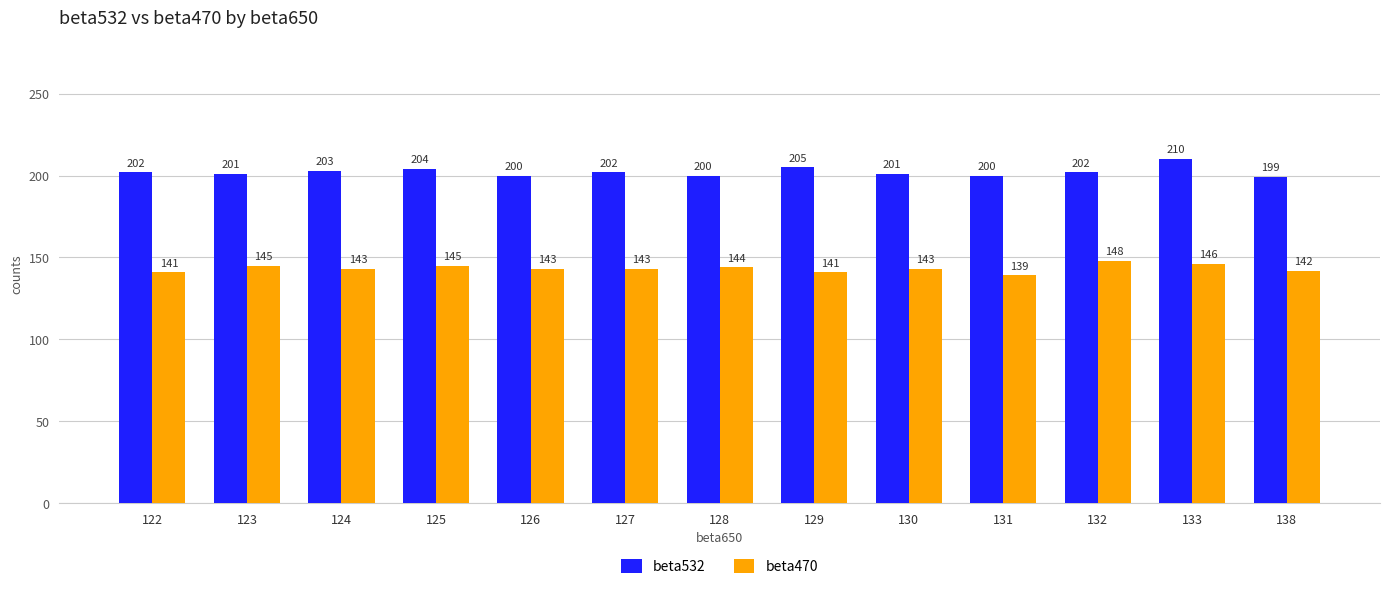

How many series are shown in this chart?

2